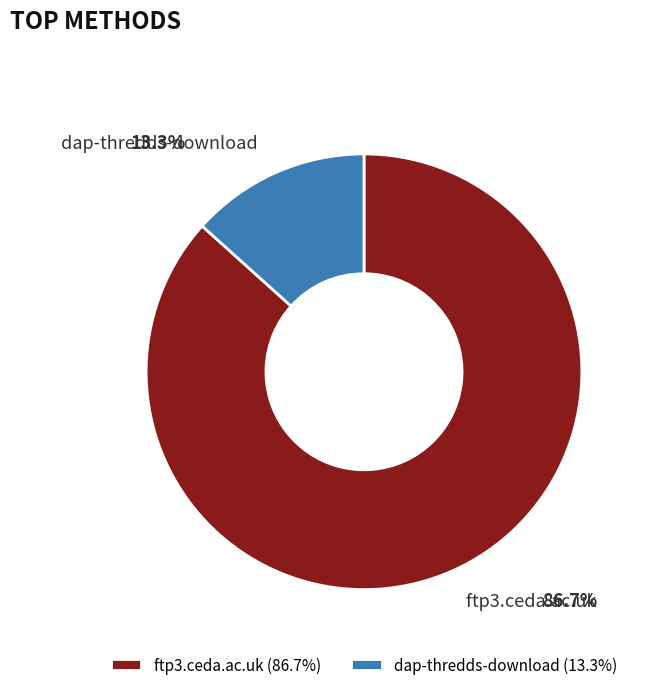

Is it true that ftp3.ceda.ac.uk is 87% of the pie?

True